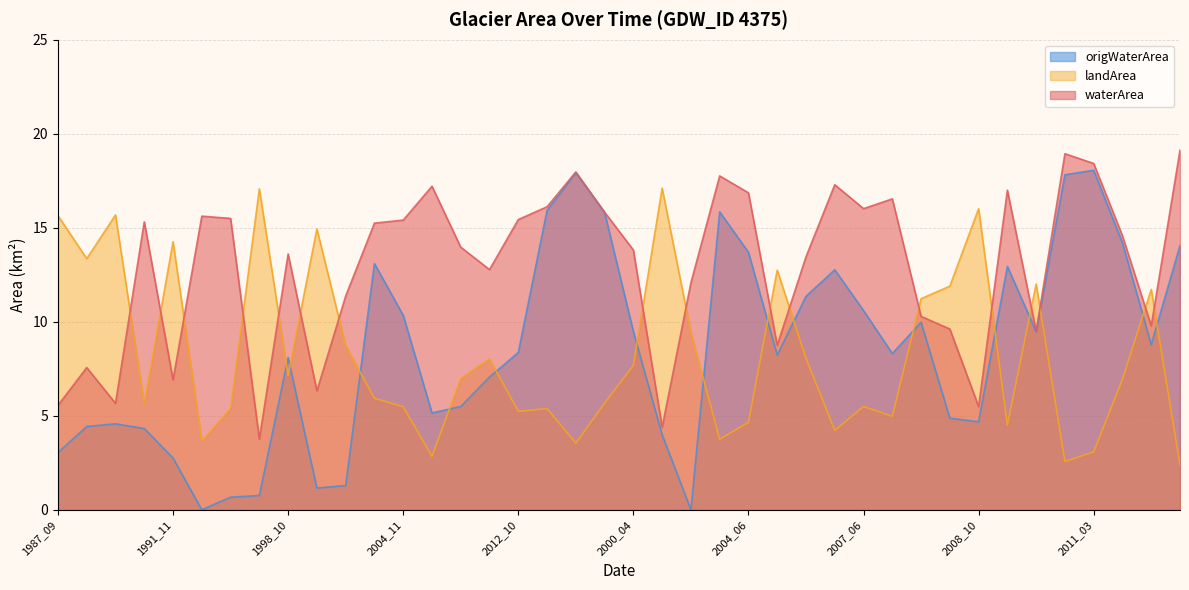

Rank the series by their maximum value, from lowest to highest.

landArea, origWaterArea, waterArea